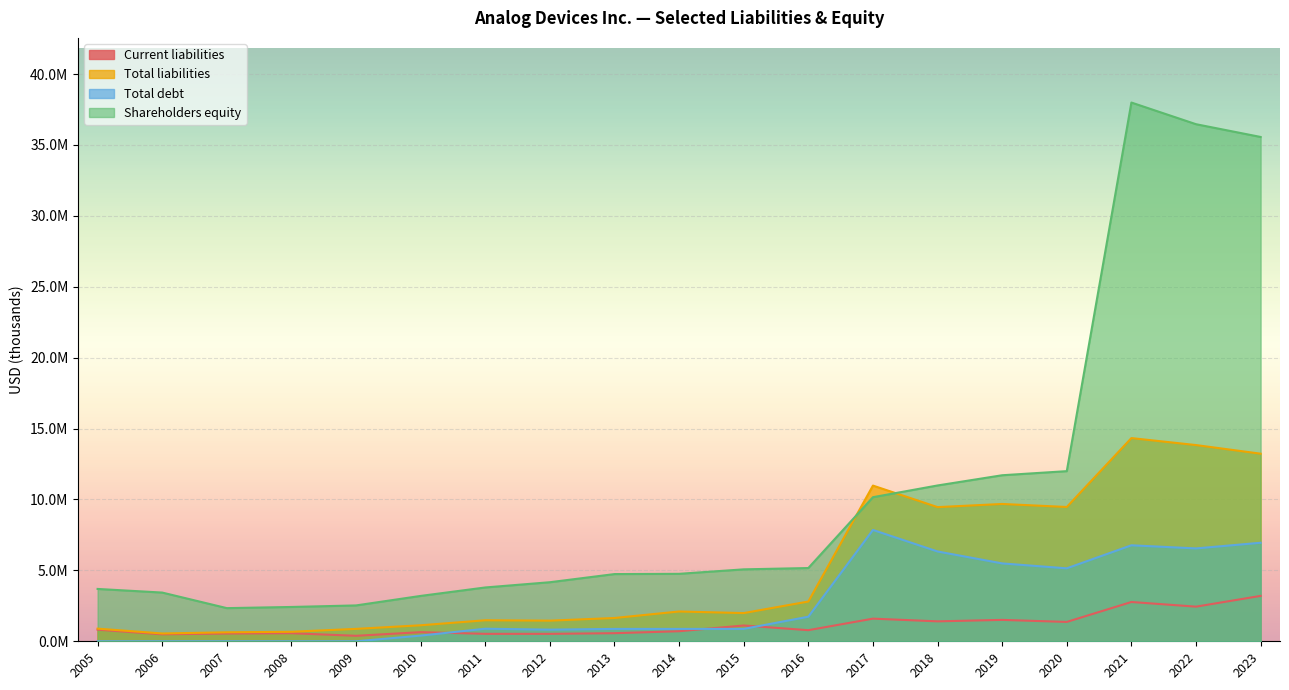

At which category does Shareholders equity reach its first local peak?

2021